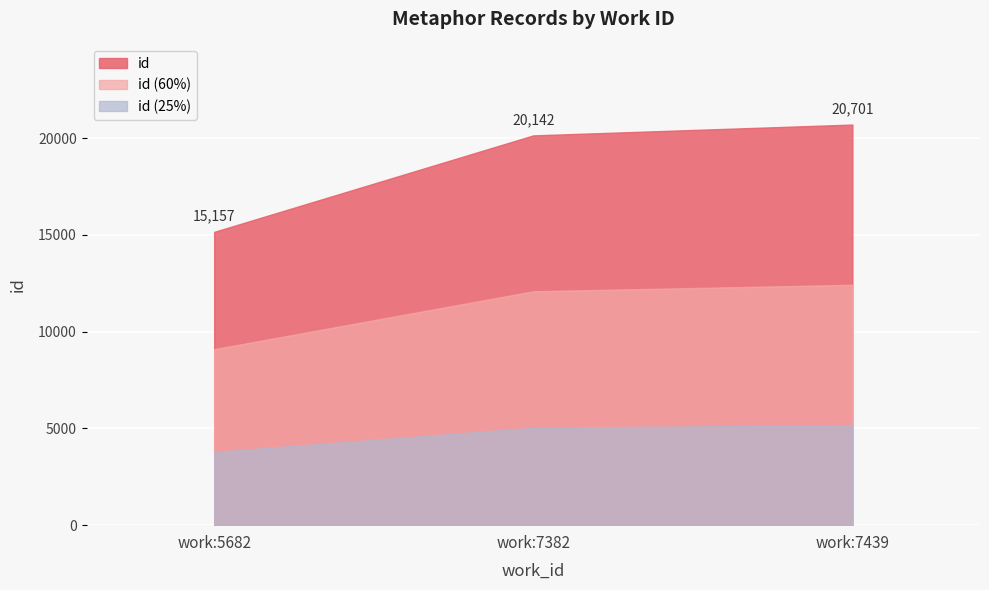

List the series in order of their peak value, highest first.

id, id (60%), id (25%)